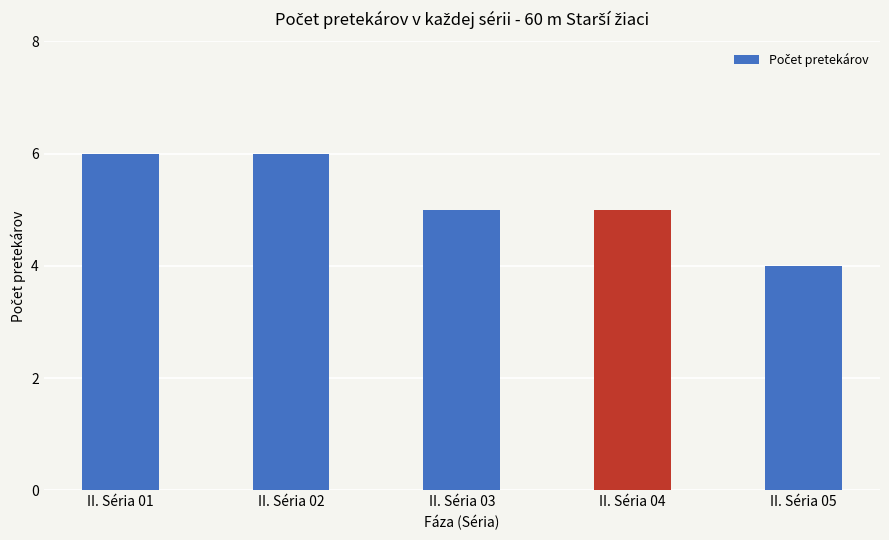

Reading right to left, list all the values displayed in this chart.

4	5	5	6	6